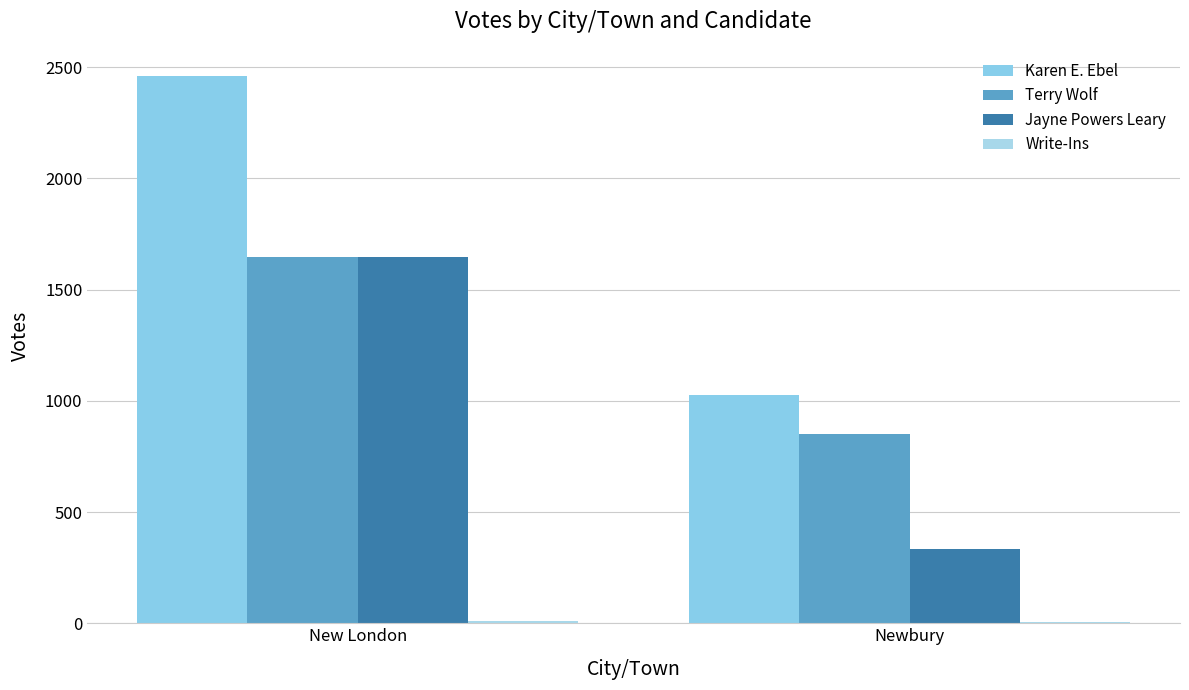

How many distinct data groups are displayed?

4